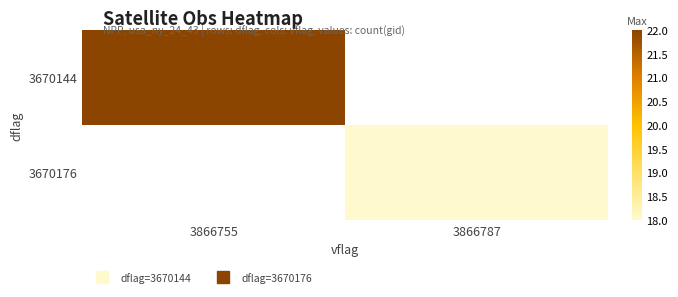

The 3670176 series shows 18.0 at 3866787. True or false?

True